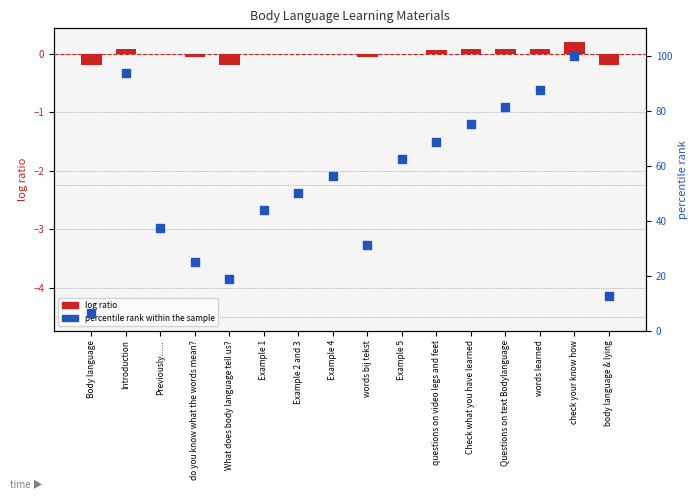

At which category is the sum across all series the highest?

check your know how